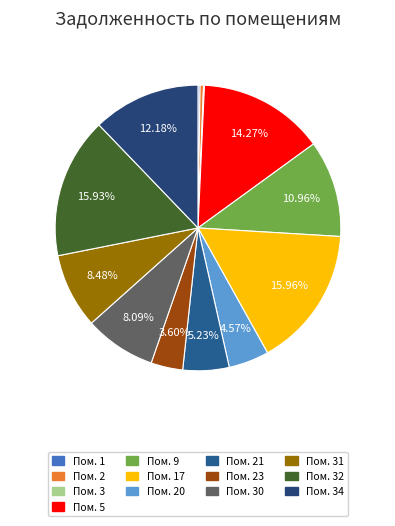

To the nearest percent, what is the difference between the largest and smallest slice percentages?

16%